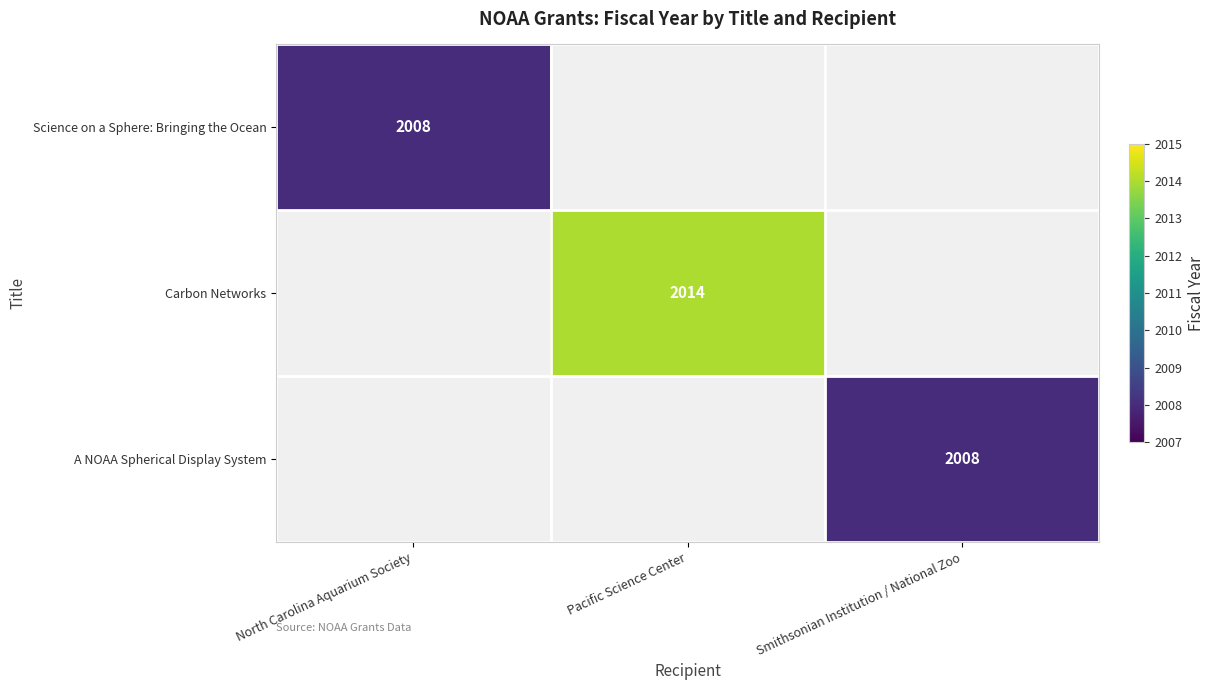

The value of A NOAA Spherical Display System at Smithsonian Institution / National Zoo is 991. True or false?

False